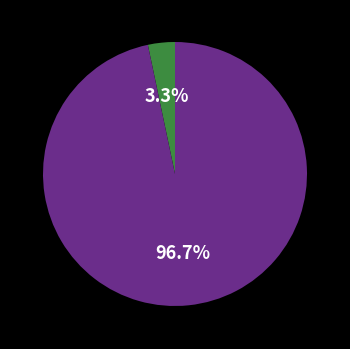

To the nearest percent, what is the average slice percentage?

50%